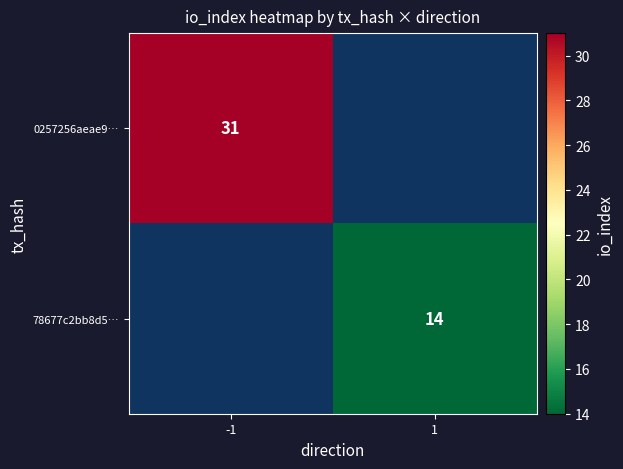

At which category does the chart reach its peak across all series?

-1